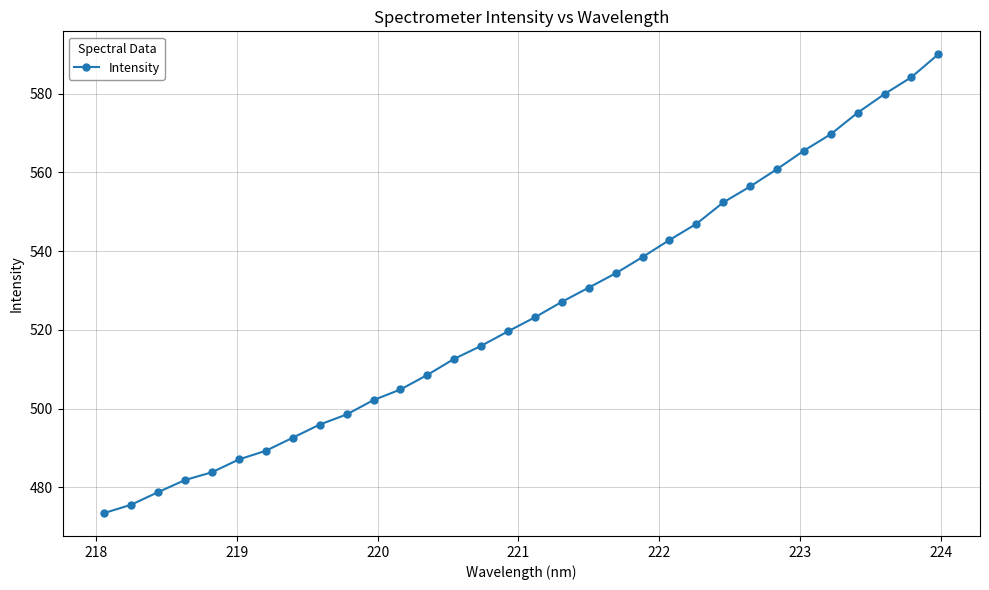

What is the difference between the second highest and minimum values?

110.7